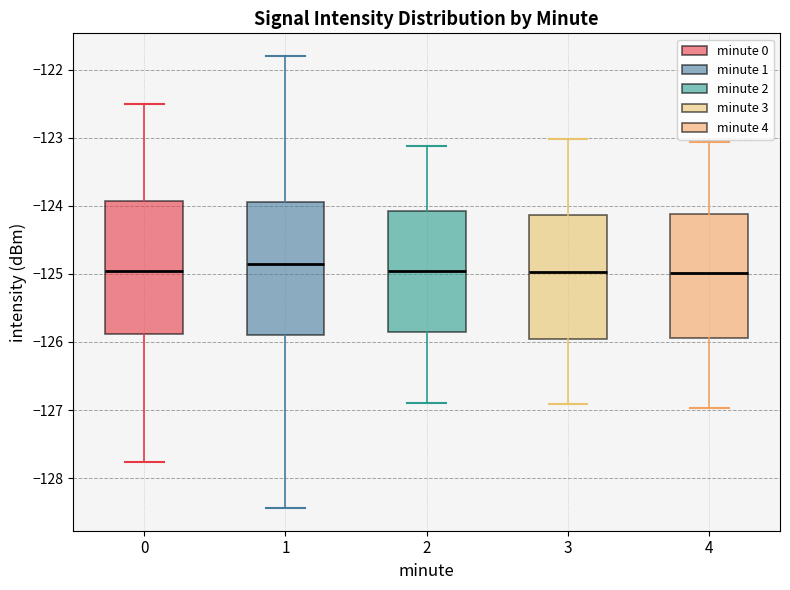

Where is the lower edge of the box at x = 1 on the y-axis? The values are not printed on the chart, so give them approximately, as read against the axis.

-125.9